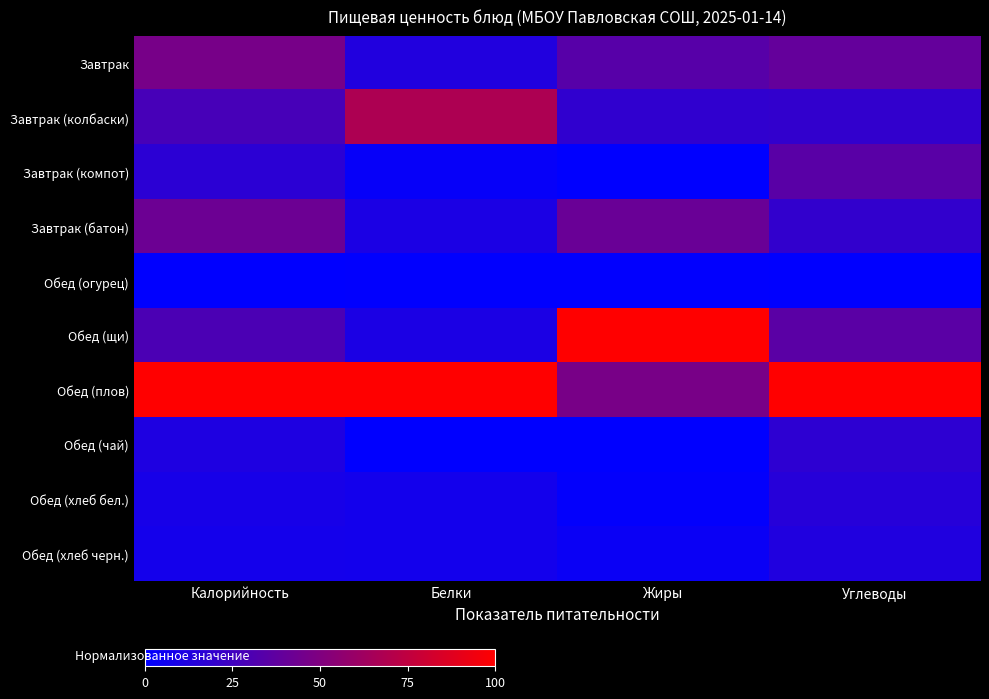

What is the total value across all series at Белки?

2.2